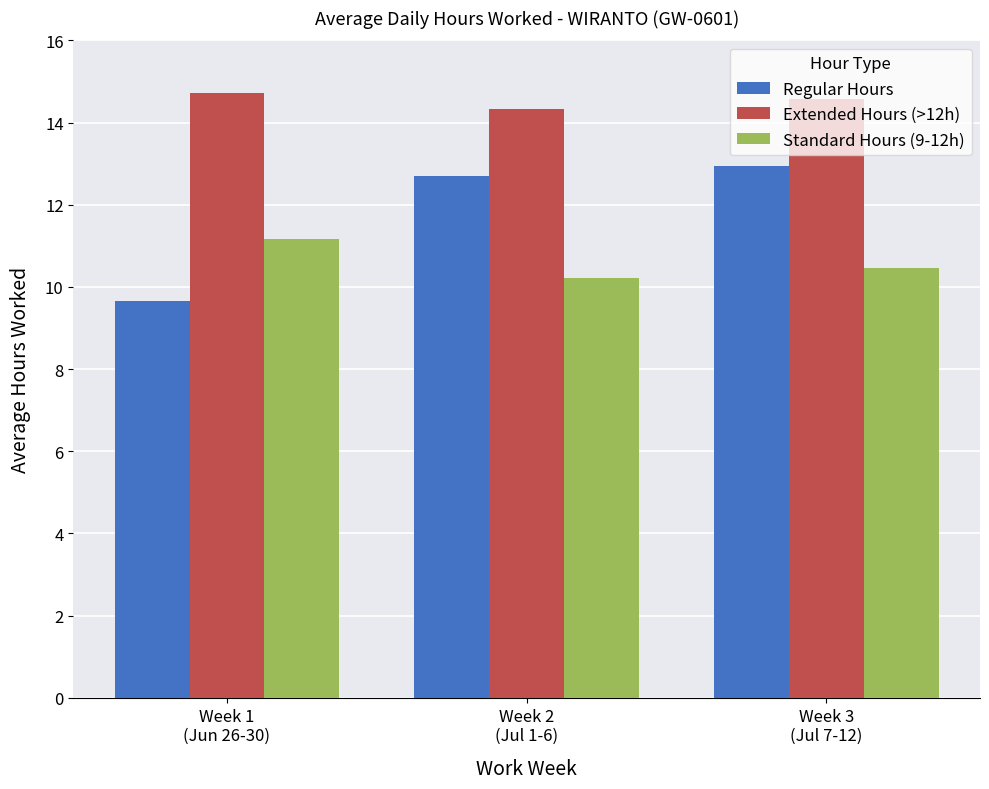

What is the average value of the Regular Hours series?

11.8